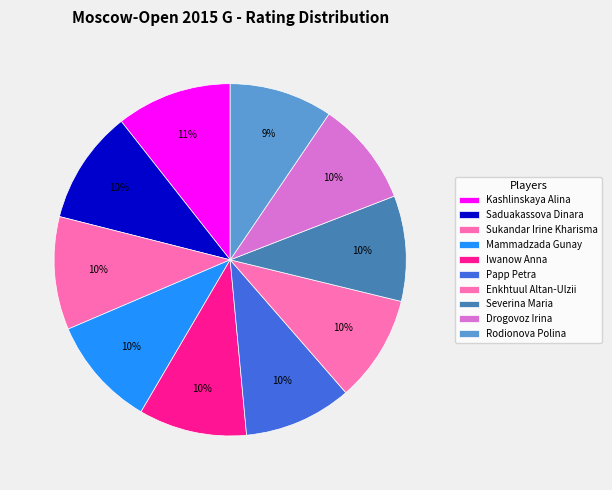

How many segments does this pie chart have?

10